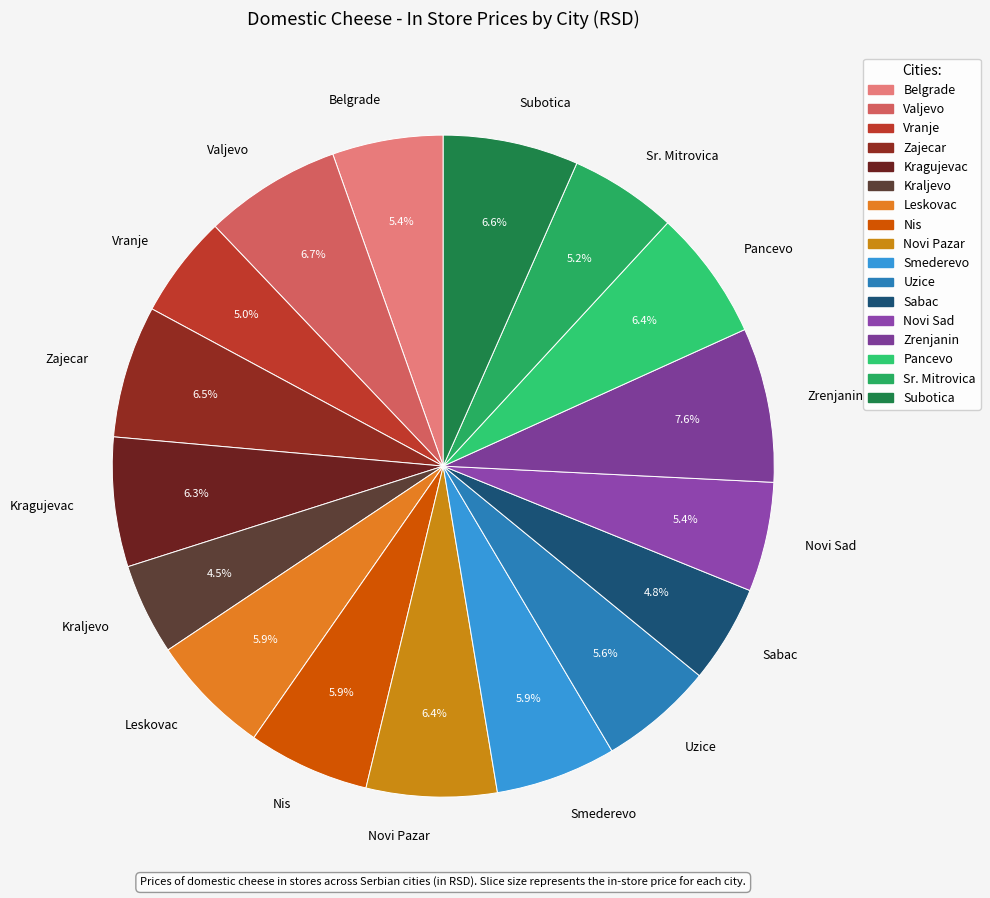

True or false: Kragujevac accounts for 6% of the total.

True